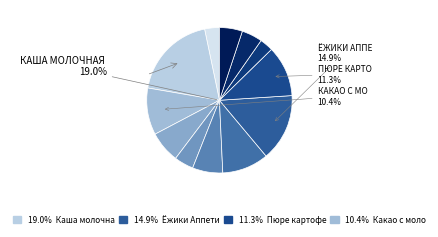

How many segments does this pie chart have?

12